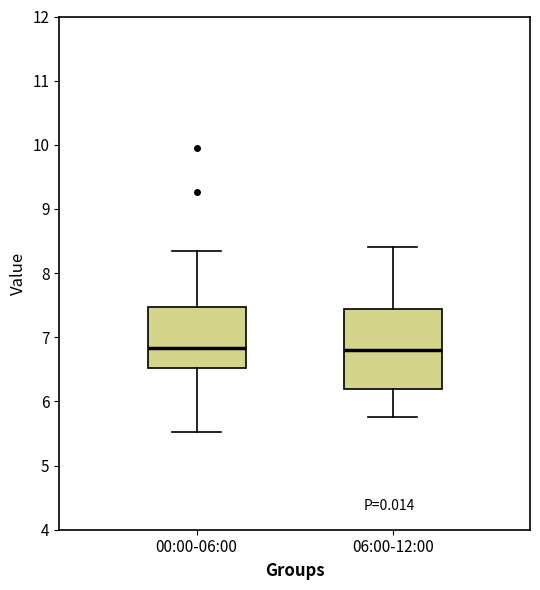

Where does the lower whisker of the box for 06:00-12:00 end on the y-axis? The values are not printed on the chart, so give them approximately, as read against the axis.

5.8